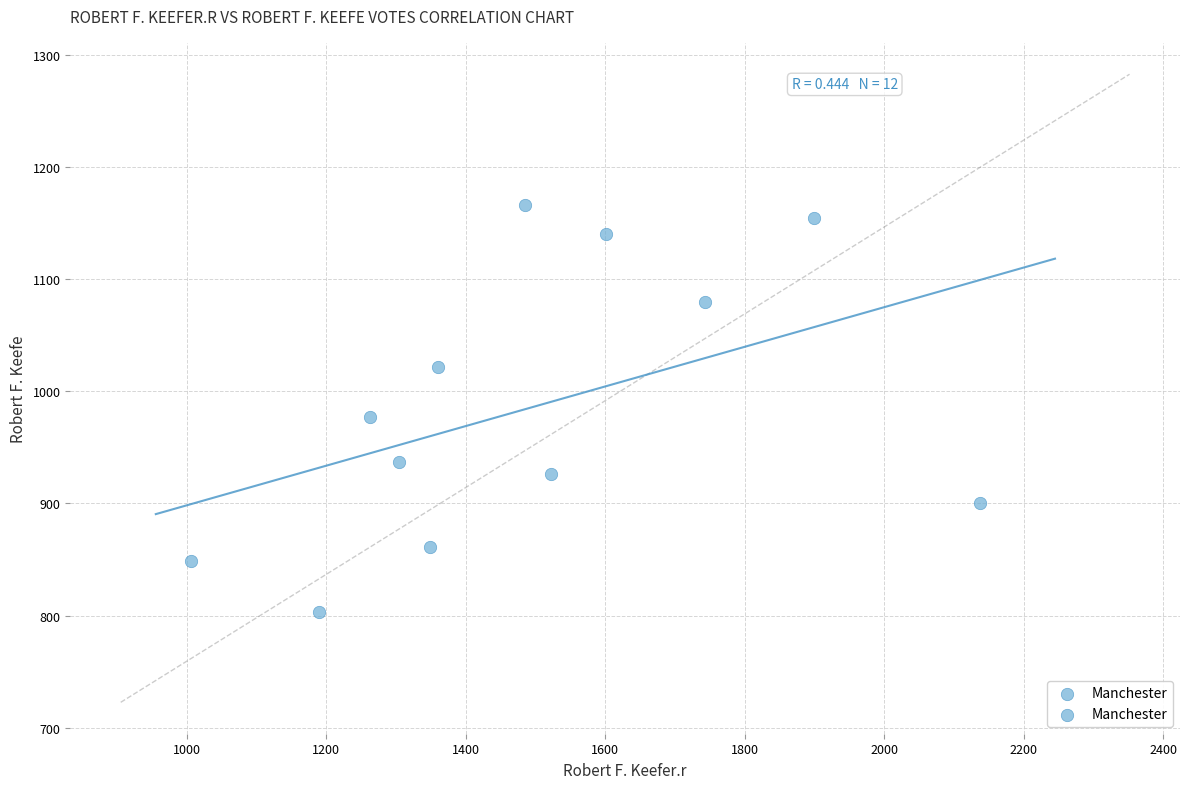

What Y value in the scatter plot is closest to 984?

977